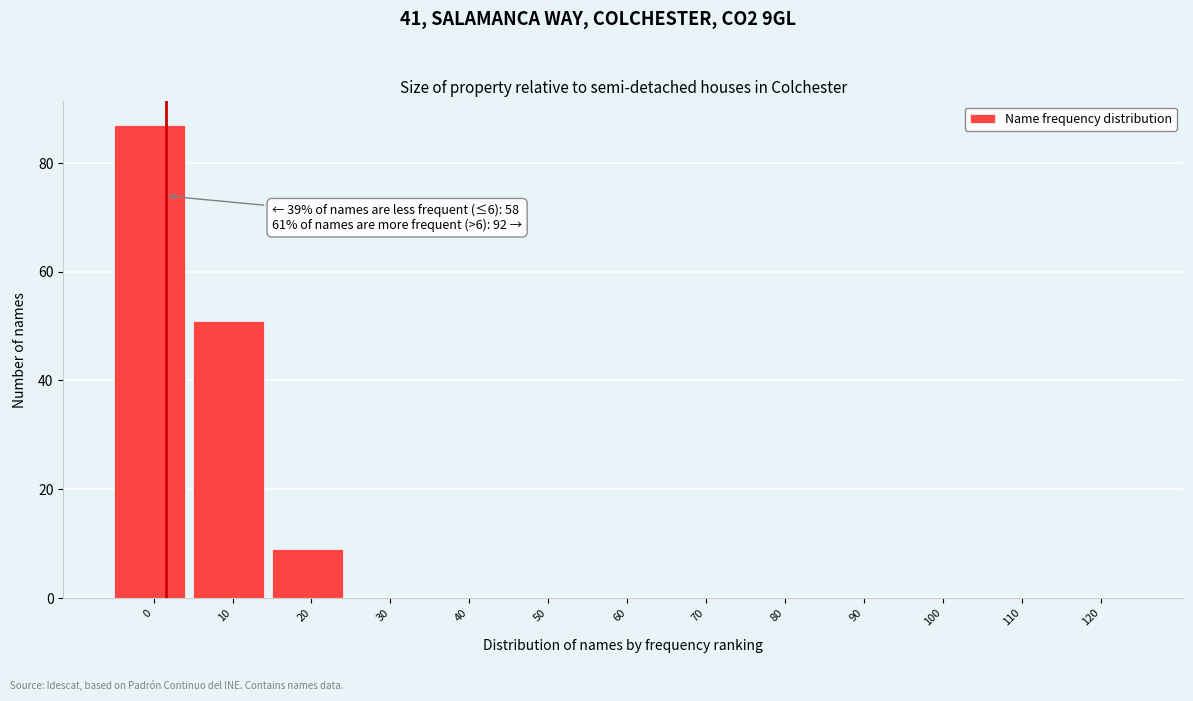

Reading left to right, list all the values displayed in this chart.

0=87	10=51	20=9	30=0	40=0	50=0	60=0	70=0	80=0	90=0	100=0	110=0	120=0